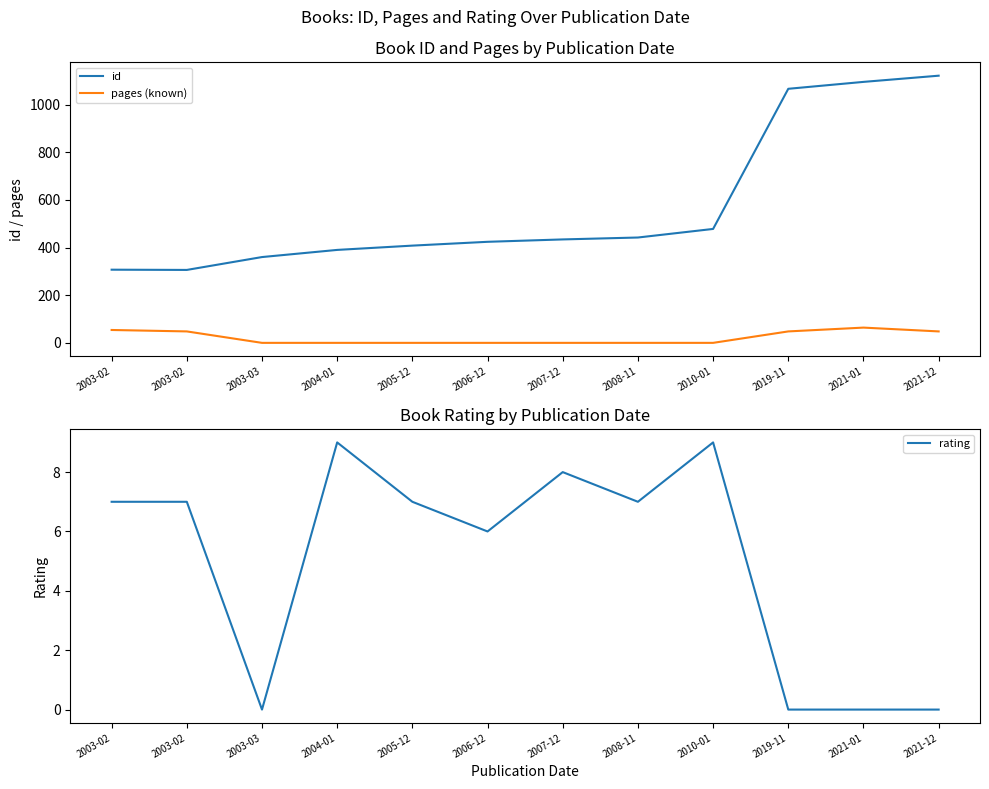

What is the difference between the maximum and second lowest values in the pages (known) series?

64